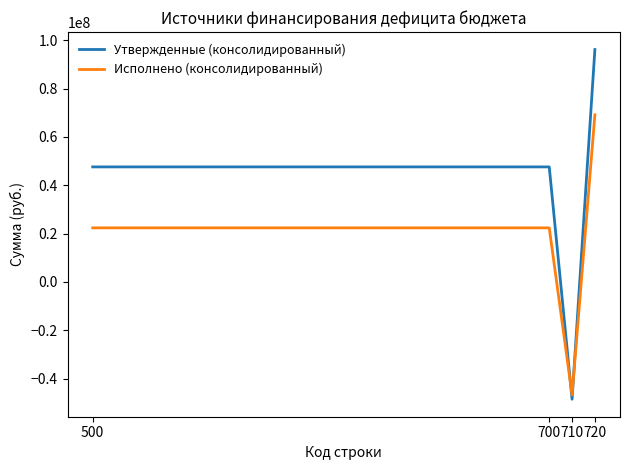

List the series in order of their peak value, lowest first.

Исполнено (консолидированный), Утвержденные (консолидированный)